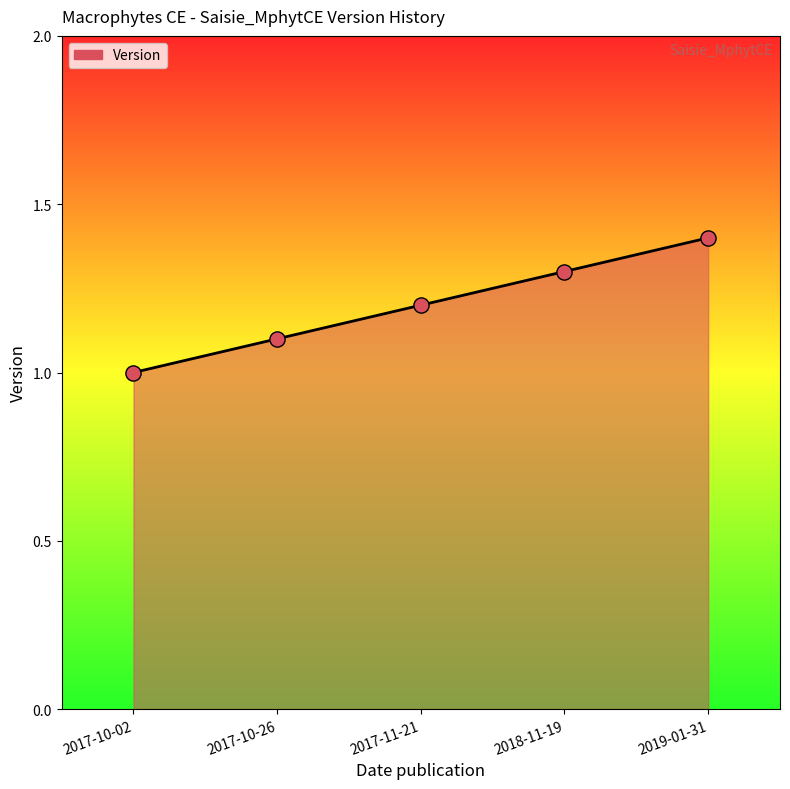

What is the change in value from 2017-10-26 to 2017-11-21?

+0.1